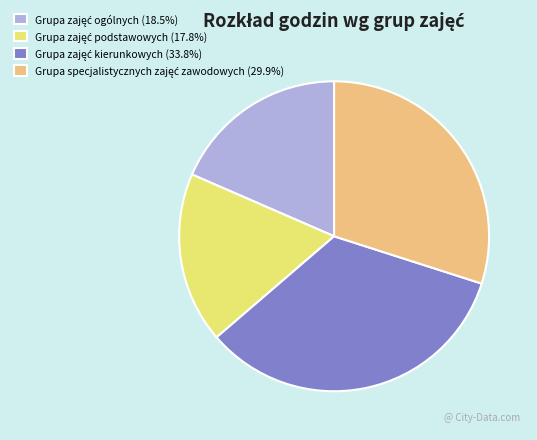

Does any single category account for the majority?

No